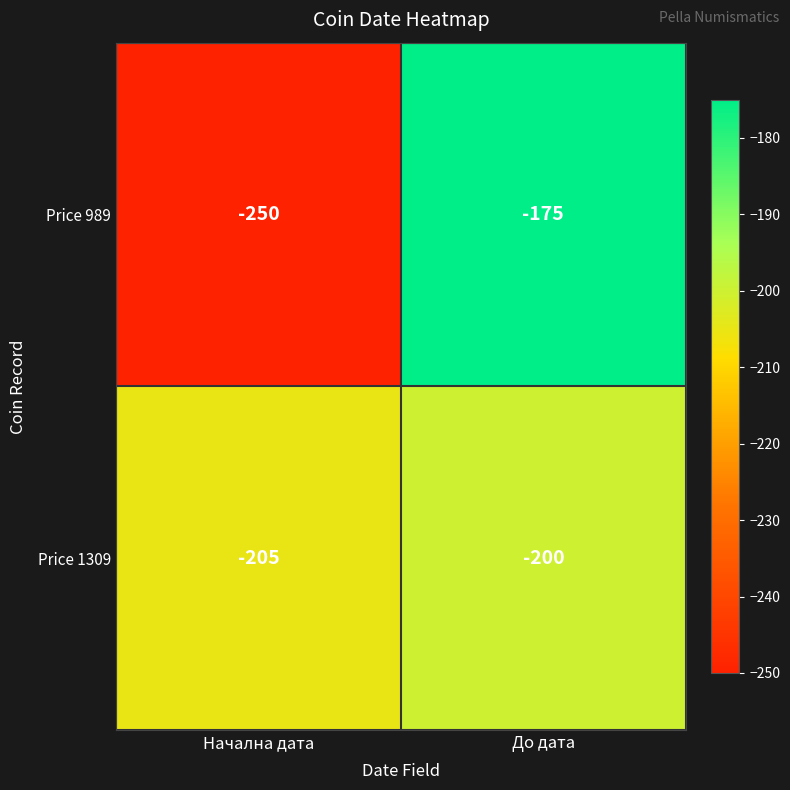

What is the total value across all series at Начална дата?

-455